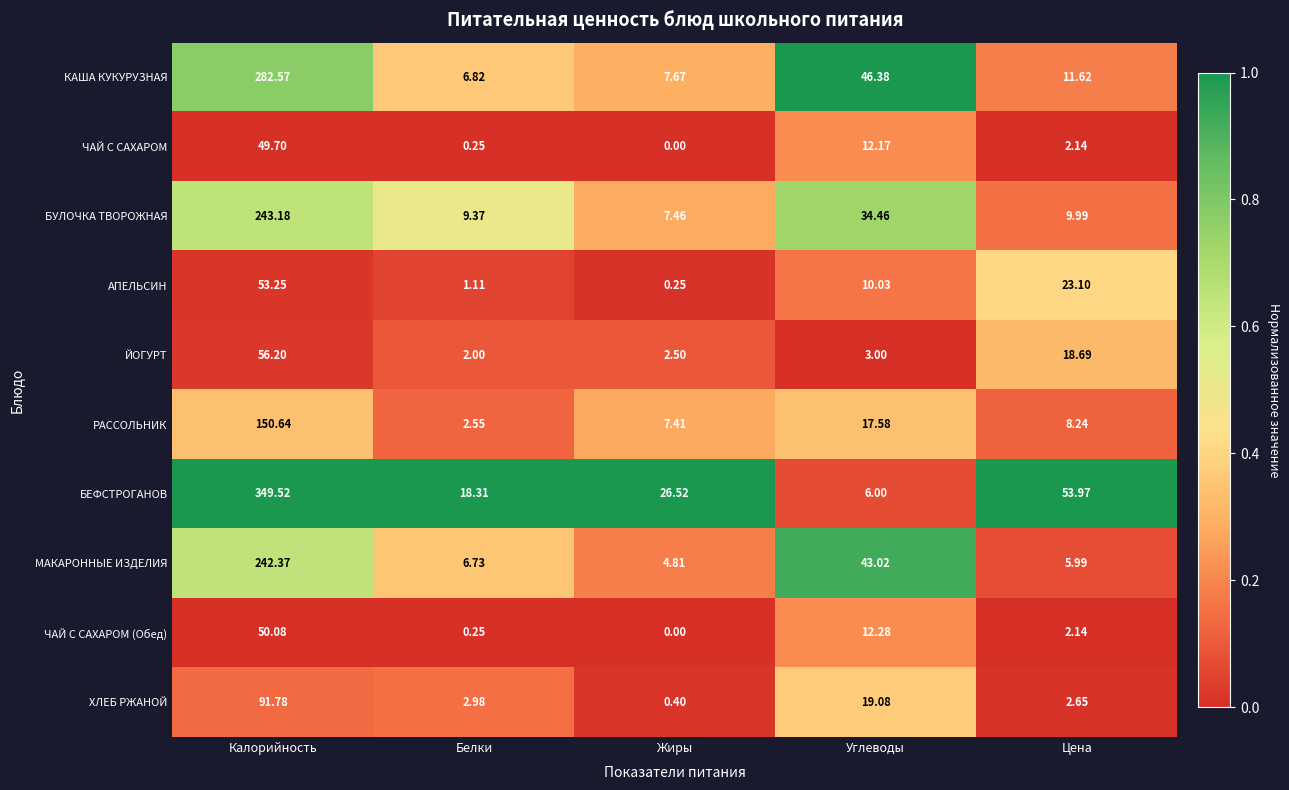

Between Белки and Углеводы, which series saw the biggest shift?

КАША КУКУРУЗНАЯ